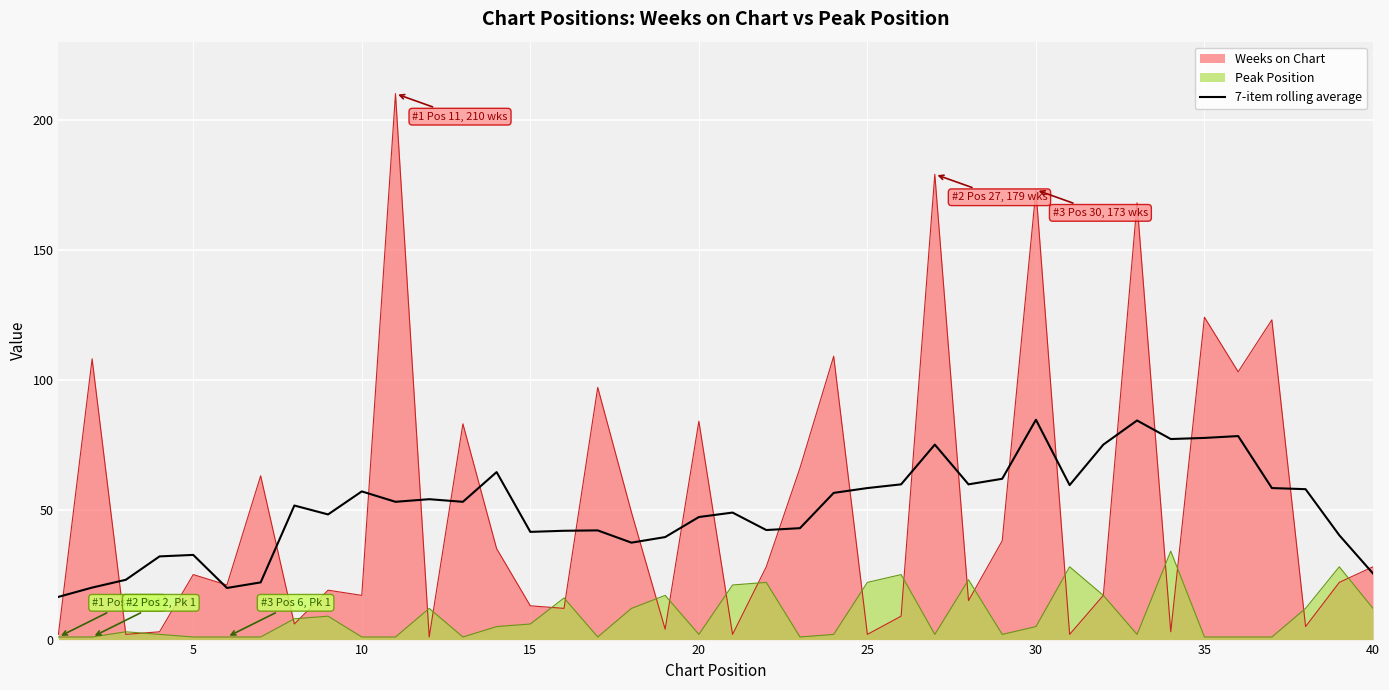

True or false: 7-item rolling average and Peak Position intersect in this chart.

False